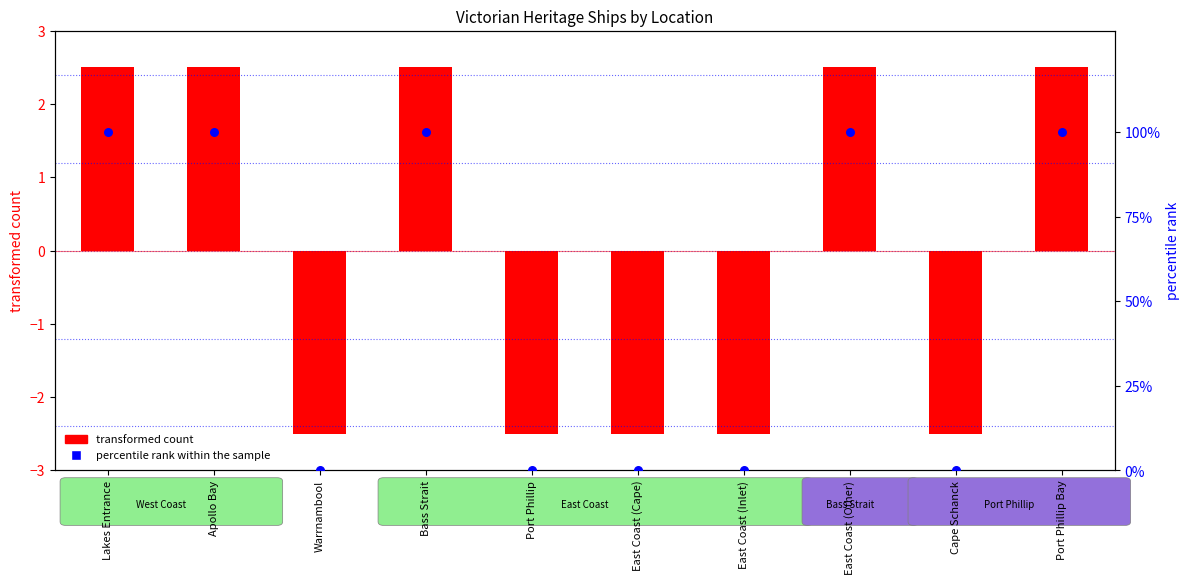

At how many categories does at least one series exceed 56?

5